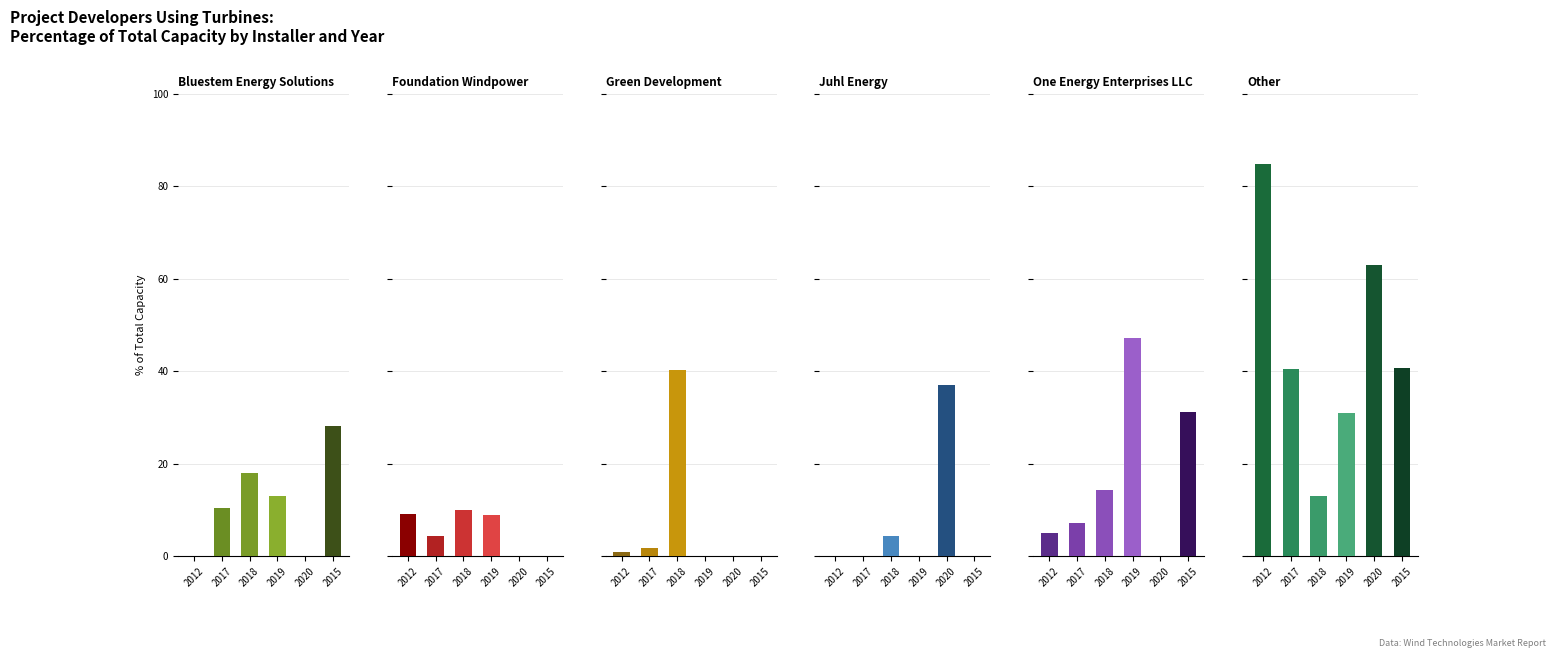

Where does the Foundation Windpower series first go above 8?

2012